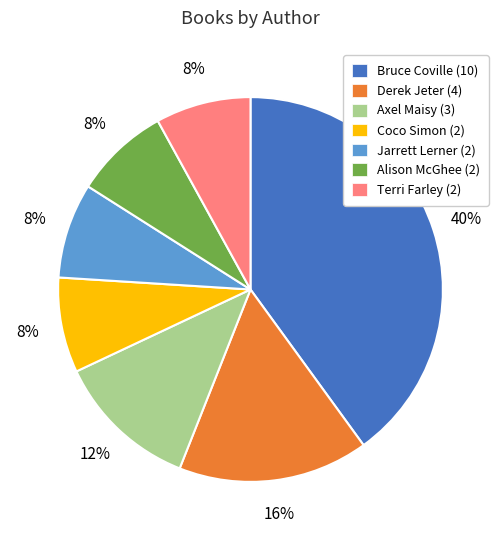

To the nearest percent, what is the difference between the largest and smallest slice percentages?

32%